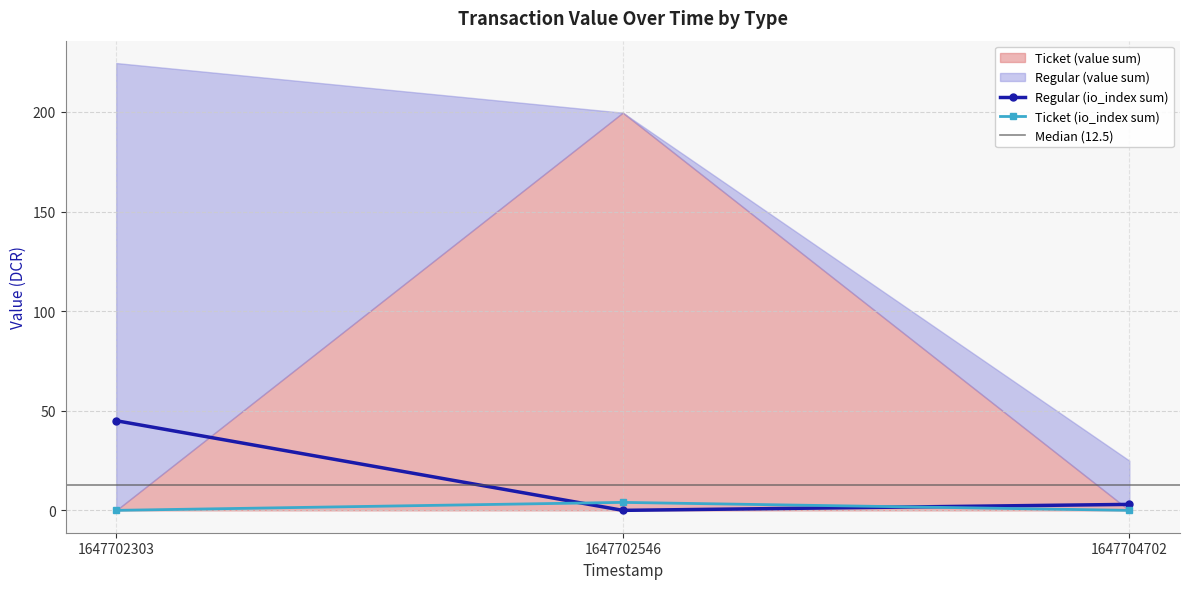

Is the value of Regular (value) at 1647704702 greater than the value of io_index (Regular) at 1647704702?

Yes